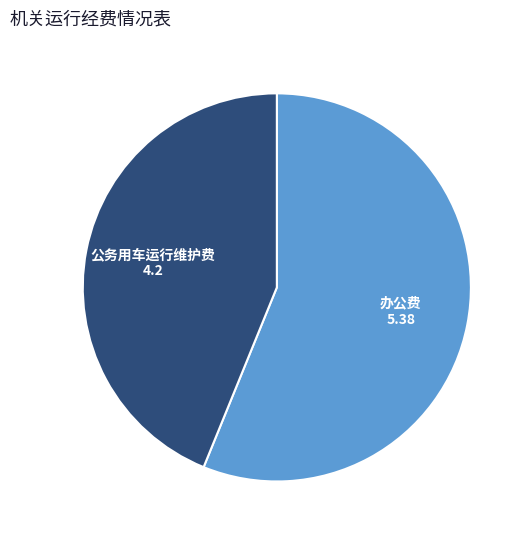

What is the majority slice?

办公费